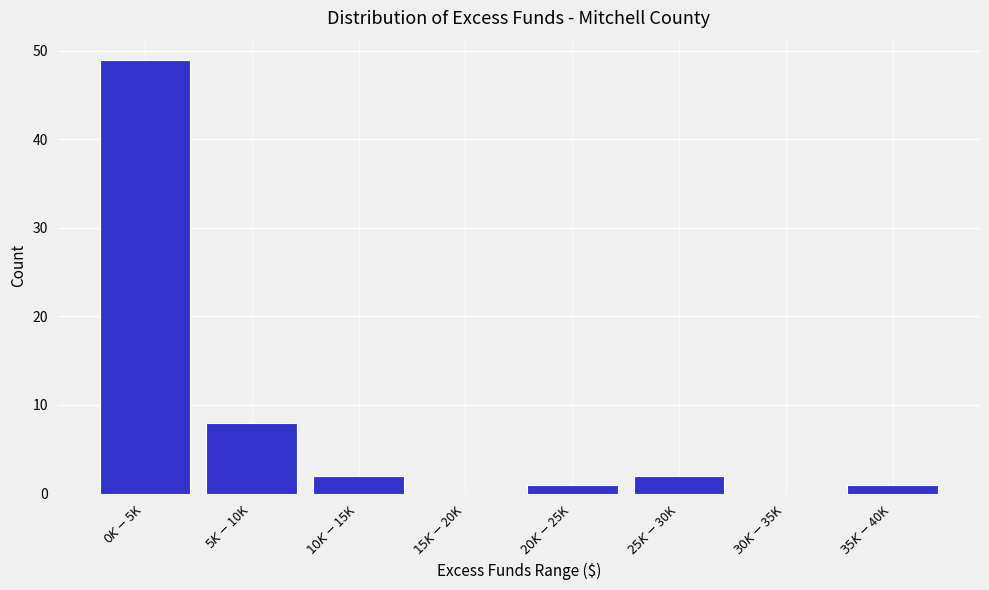

What is the sum of all values?

63